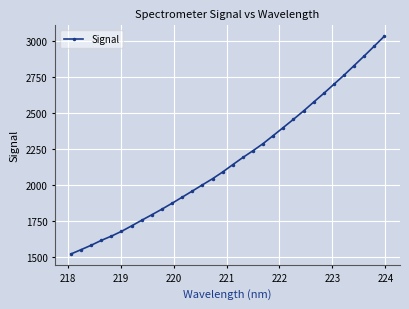

What is the average value?

2175.7